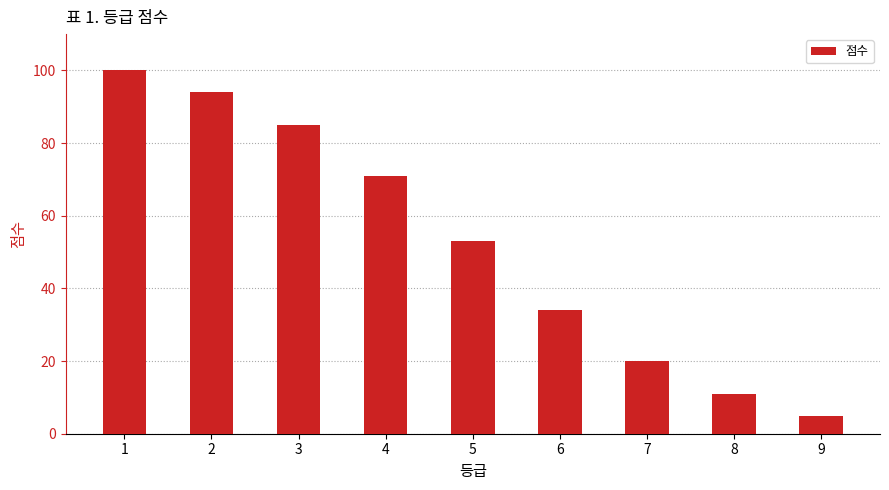

The value at 4 is 106. True or false?

False